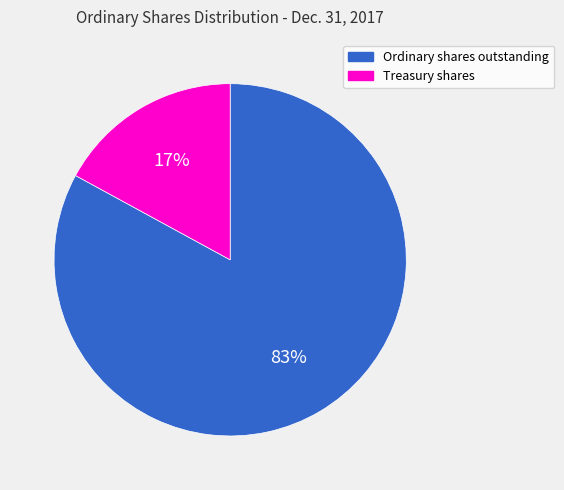

Between Ordinary shares outstanding and Treasury shares, which is larger?

Ordinary shares outstanding